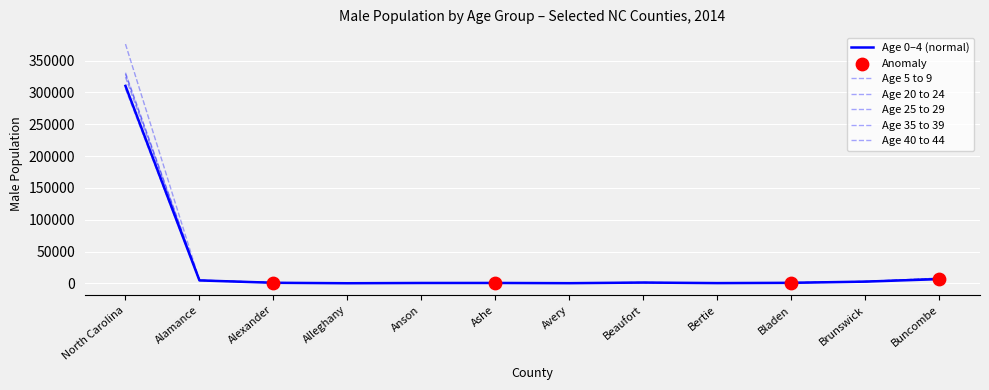

What is the total value across all series at Anson?

5413